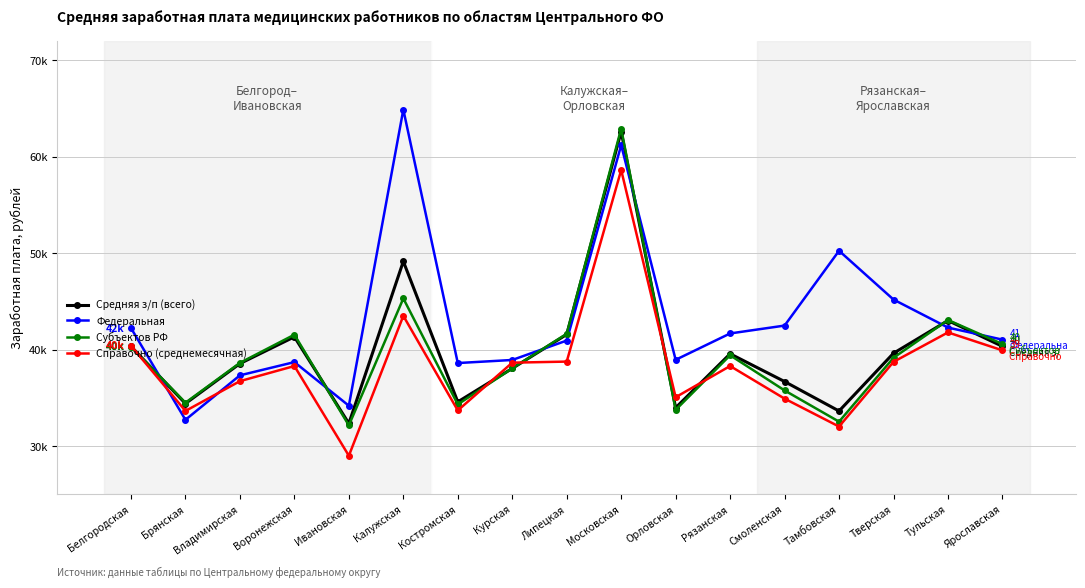

What are all the series names shown in the legend?

Средняя з/п (всего), Федеральная, Субъектов РФ, Справочно (среднемесячная)